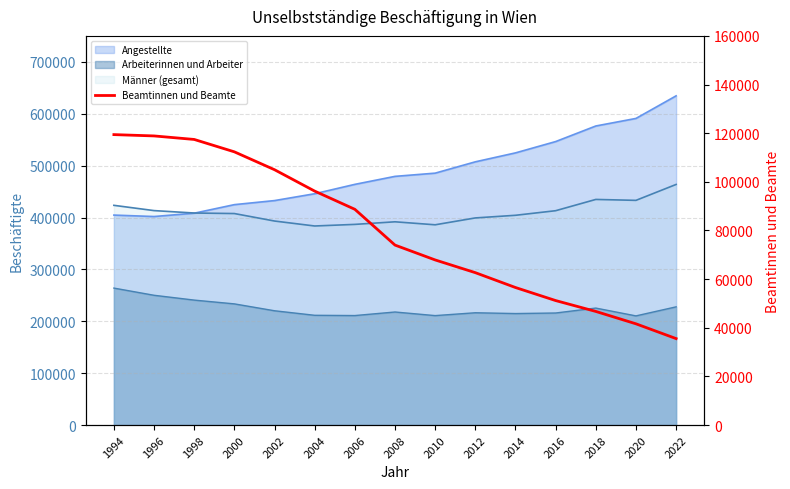

What is the average value?

79605